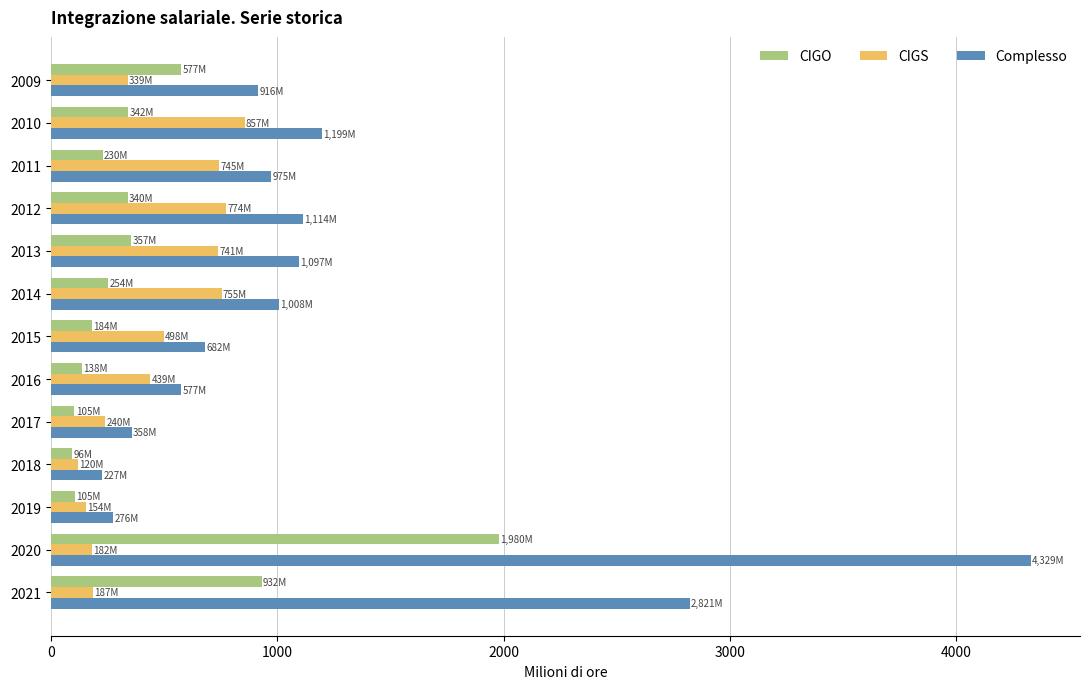

List the series in order of their peak value, lowest first.

CIGS, CIGO, Complesso